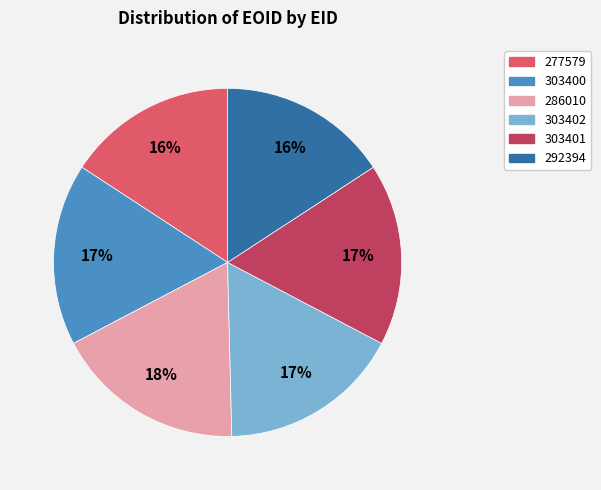

Is there a majority slice in this chart?

No